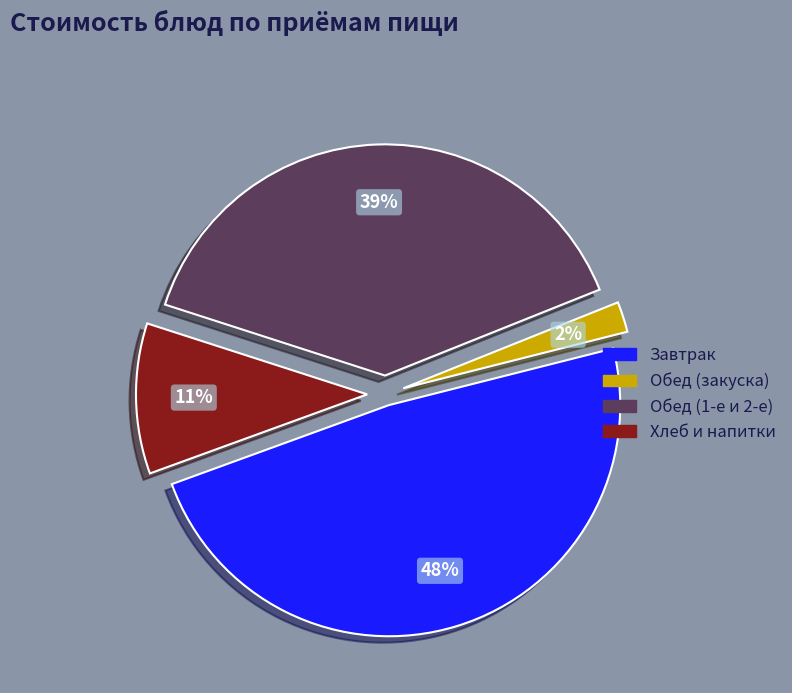

To the nearest percent, what is the difference between the largest and smallest slice percentages?

46%